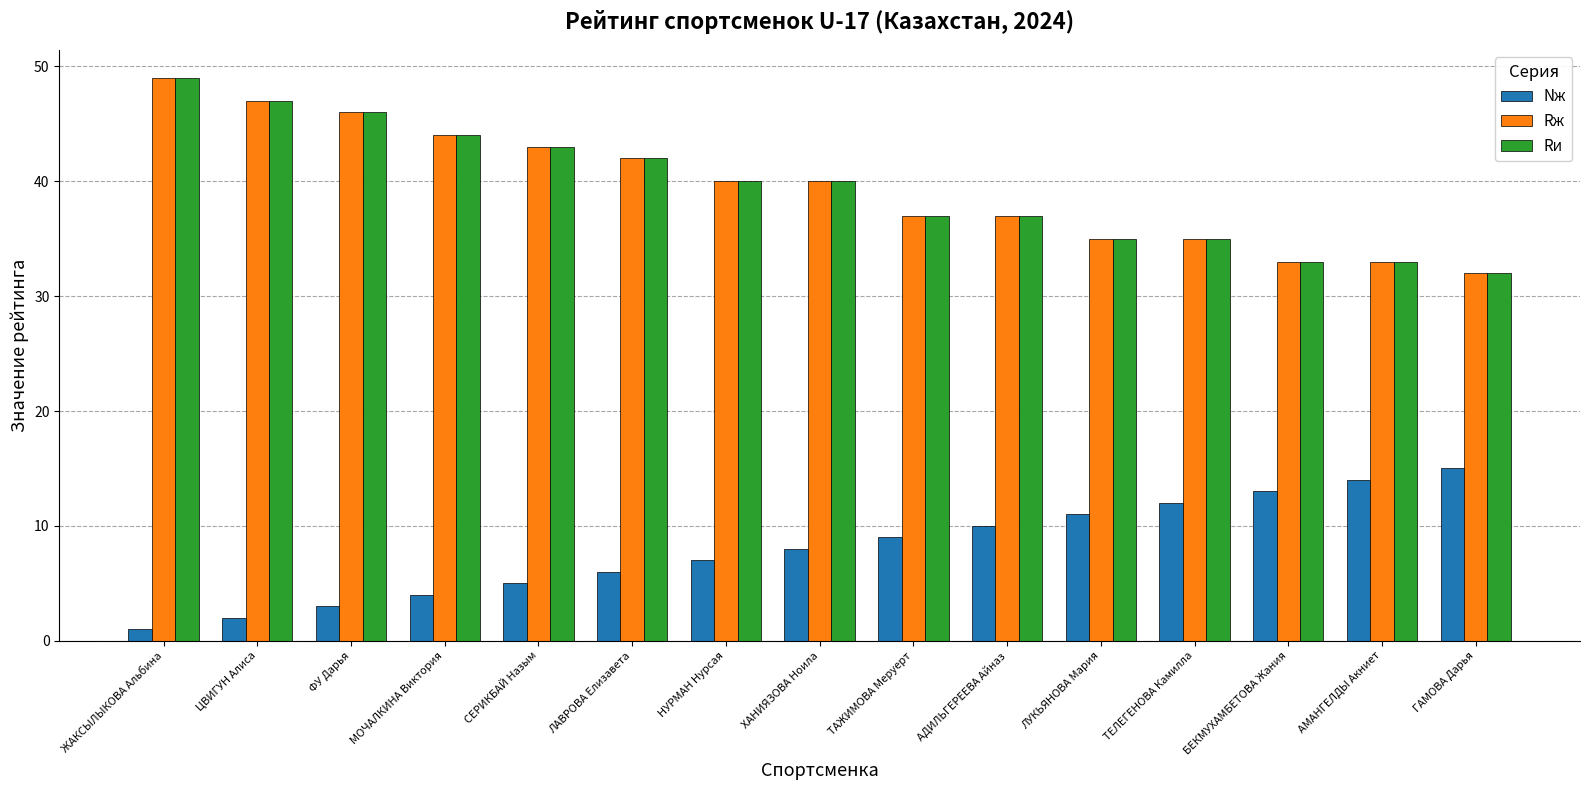

How many data points in Rж are less than 40?

7